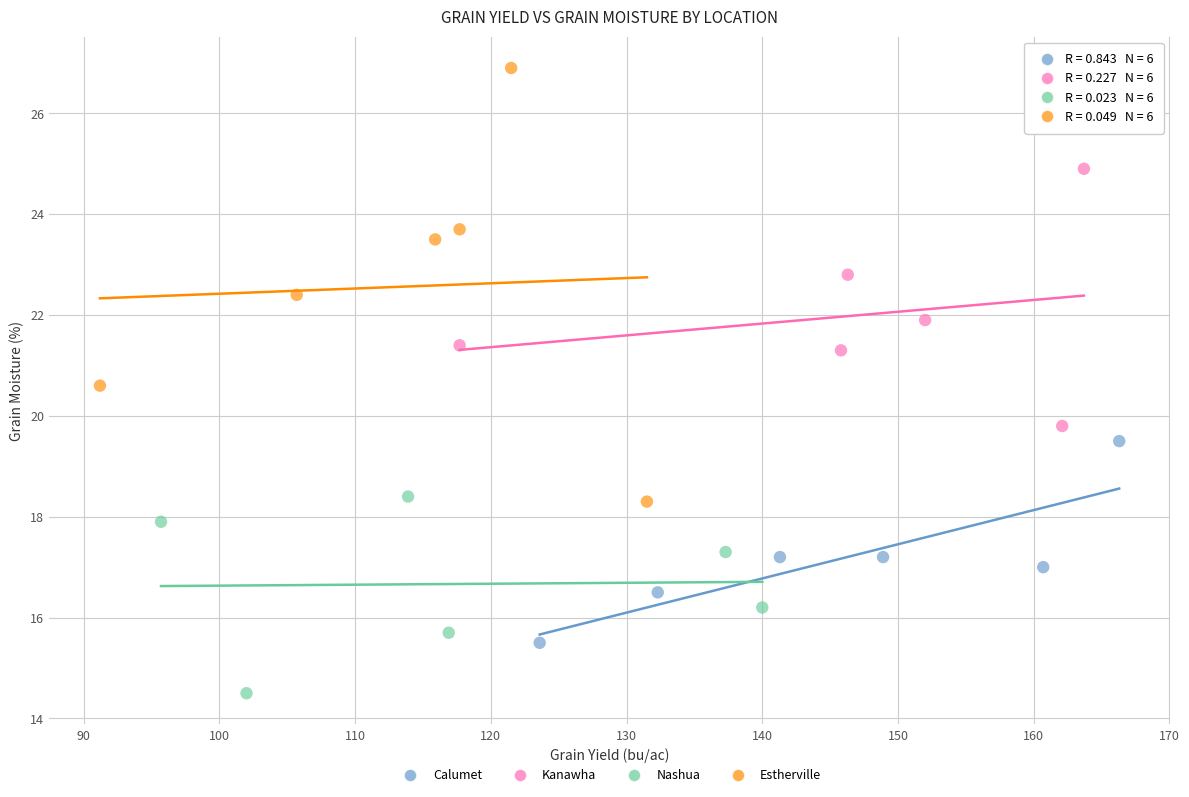

Which series reaches the maximum Y coordinate?

Estherville